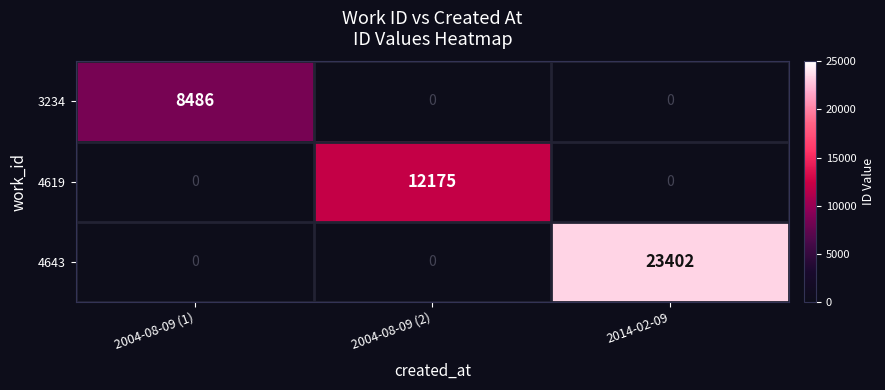

What is the spread (max minus min) of values at 2004-08-09 (2)?

12175